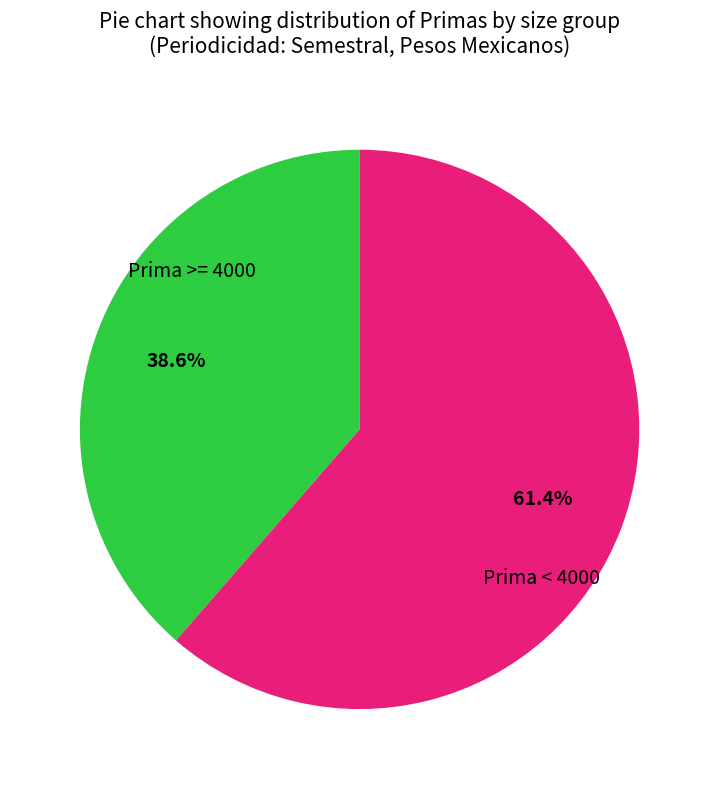

Does any single category account for the majority?

Yes